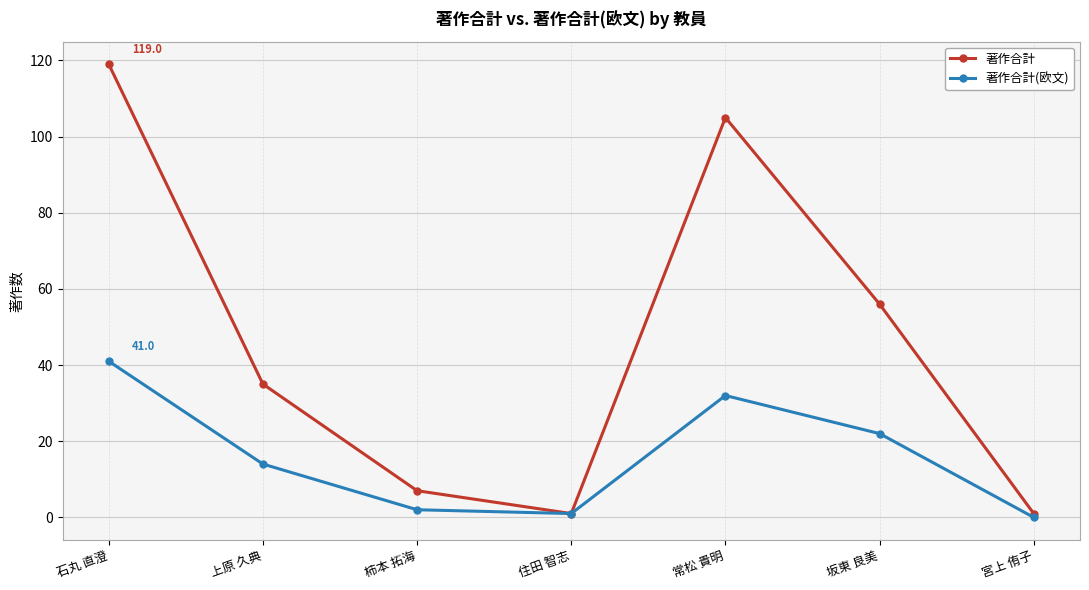

How many data points does each series have?

7